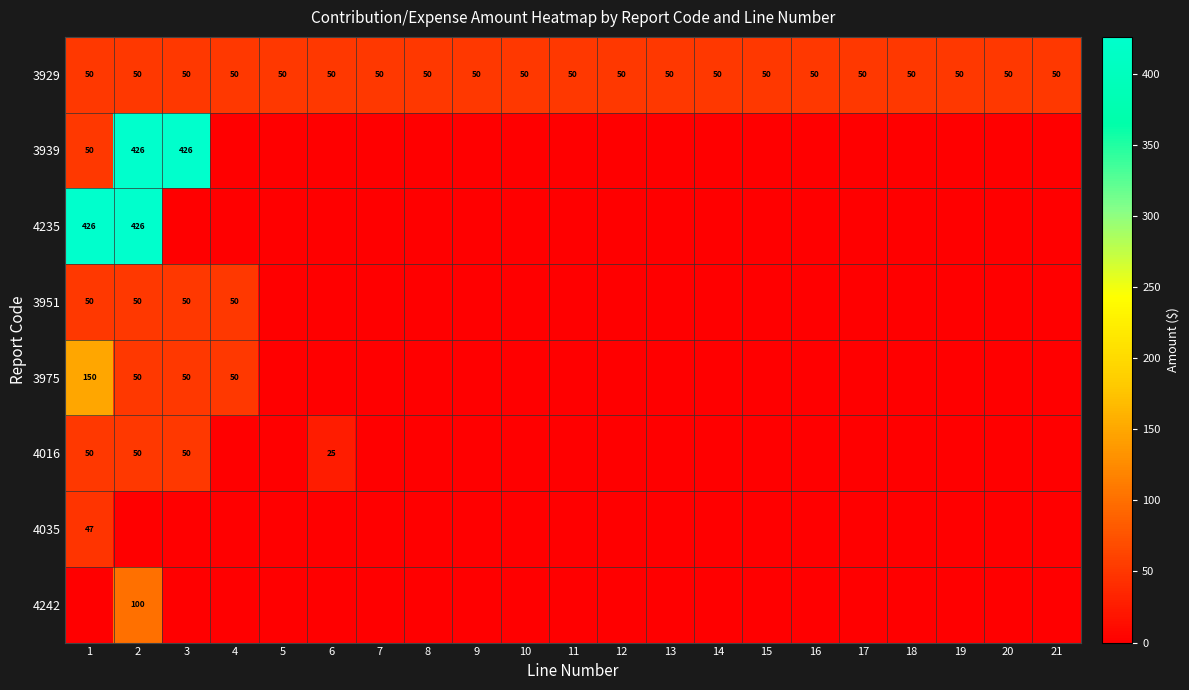

What is the total value across all series at 2?

1151.9